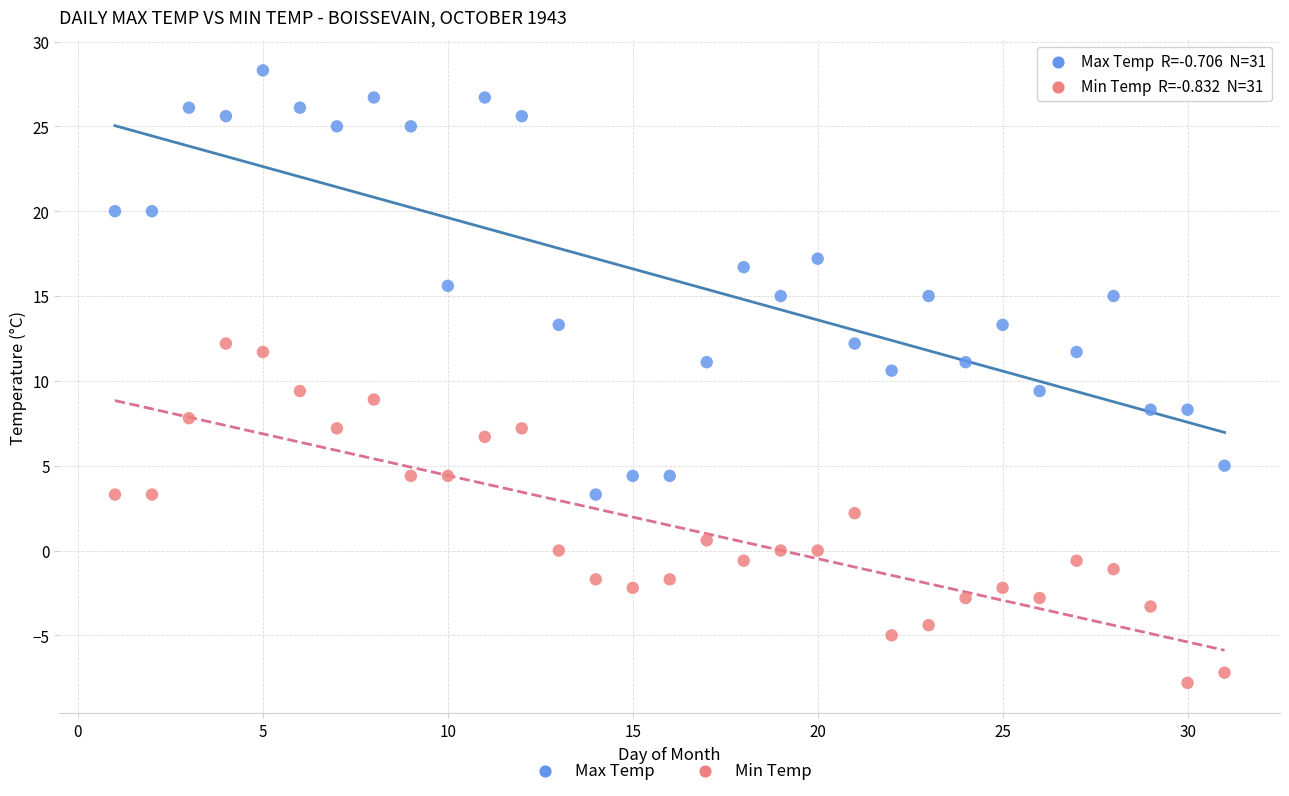

Which series reaches the maximum Y coordinate?

Max Temp